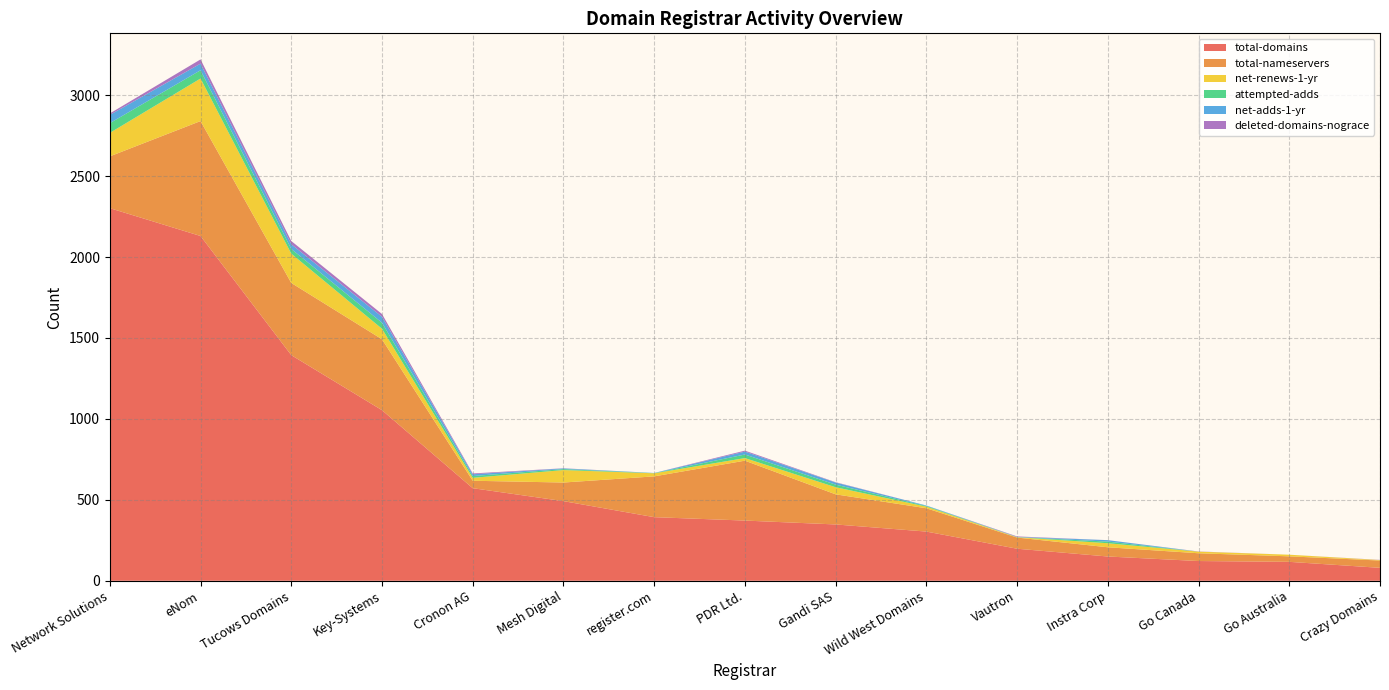

Reading left to right, transcribe all the data shown in this chart.

total-domains: 2302	2130	1394	1054	572	492	393	372	348	304	198	150	122	117	80
total-nameservers: 320	710	446	438	46	115	252	370	186	144	69	57	48	34	45
net-renews-1-yr: 145	263	181	65	18	77	19	16	44	10	2	25	10	10	3
attempted-adds: 60	51	29	37	11	6	1	22	16	4	1	10	0	0	0
net-adds-1-yr: 51	41	29	37	11	4	1	18	13	3	1	9	0	0	0
deleted-domains-nograce: 9	26	20	17	5	1	0	6	2	0	3	0	1	0	1